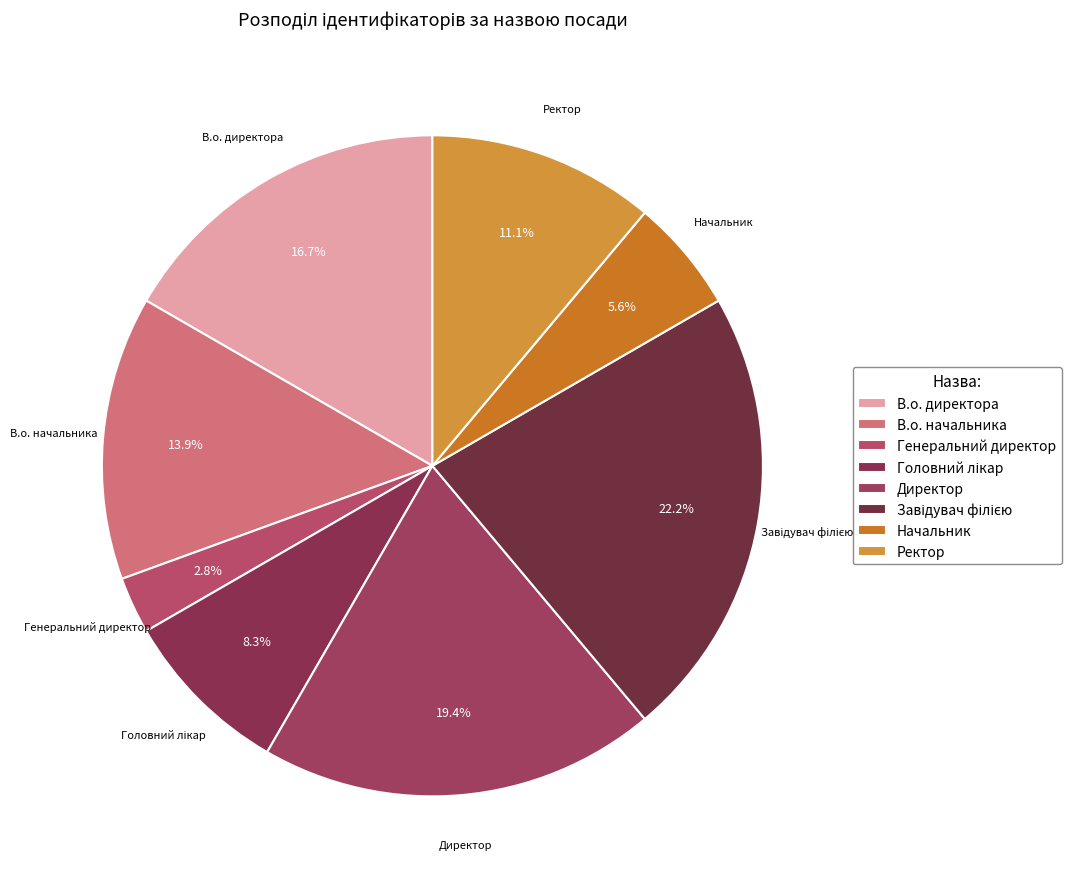

Which has a higher value, Начальник or Генеральний директор?

Начальник